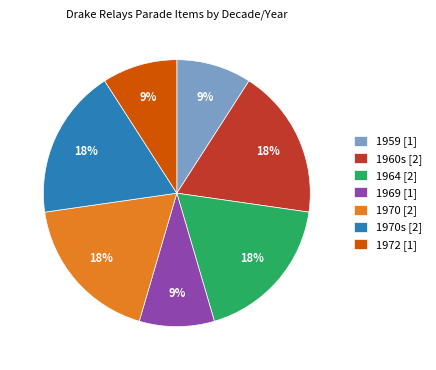

Do 1970 [2] and 1960s [2] together represent more than half of the pie?

No